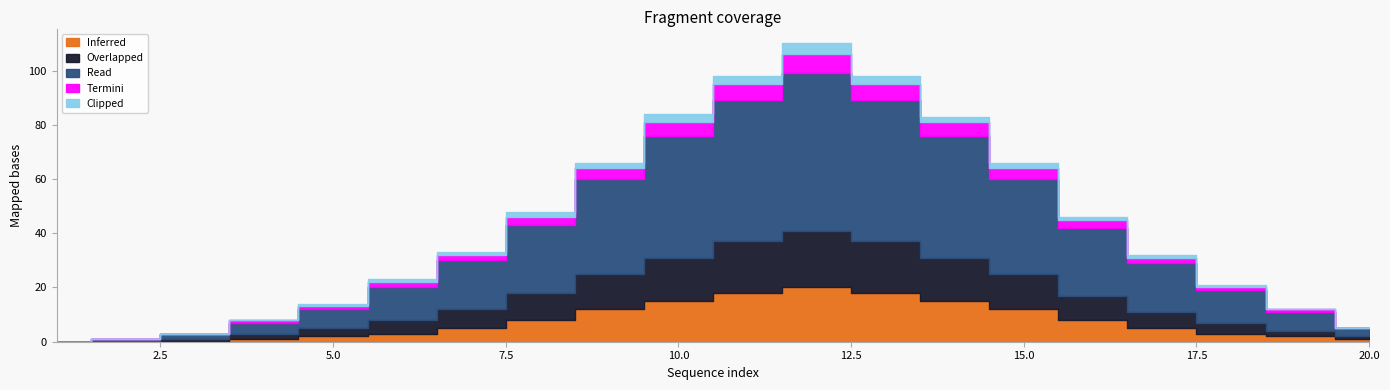

Rank the categories by Inferred value from highest to lowest.

12, 11, 13, 10, 14, 9, 15, 8, 16, 7, 17, 6, 18, 5, 19, 4, 20, 1, 2, 3